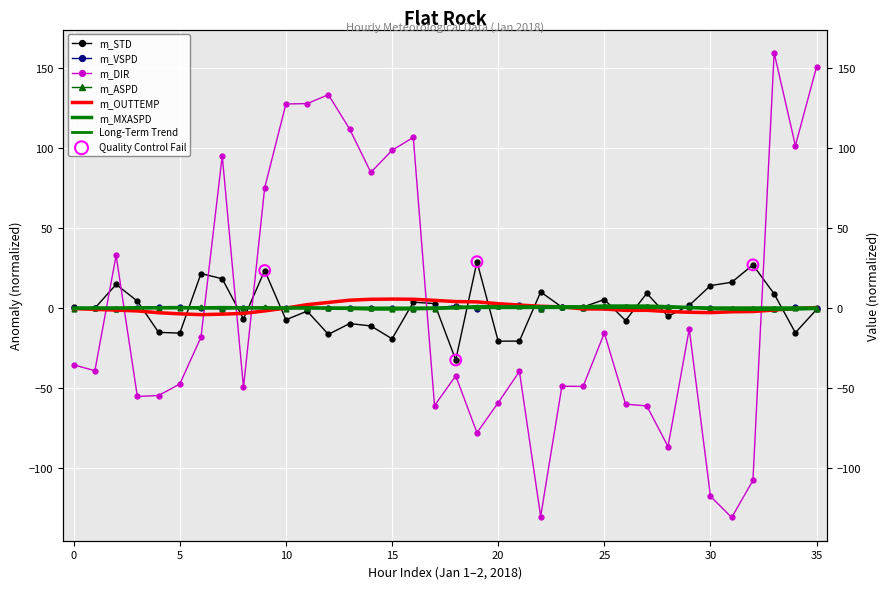

Which series has the widest spread of Y values?

m_DIR